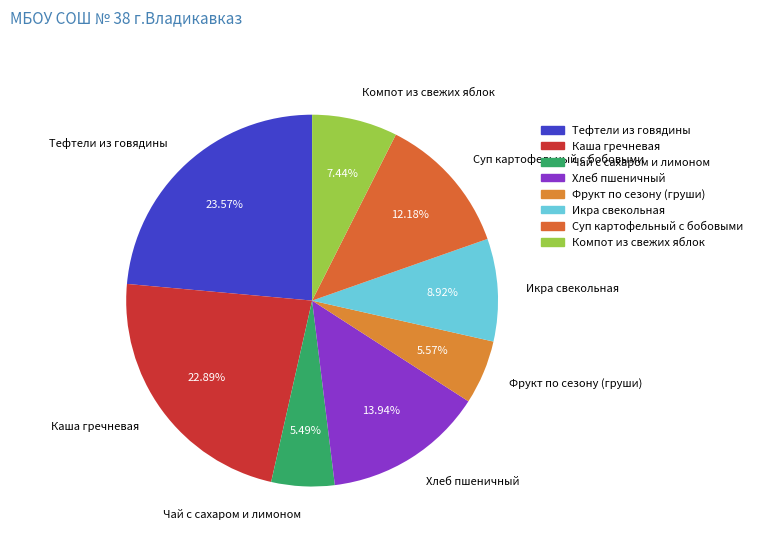

To the nearest percent, what is the difference between the largest and smallest slice percentages?

18%